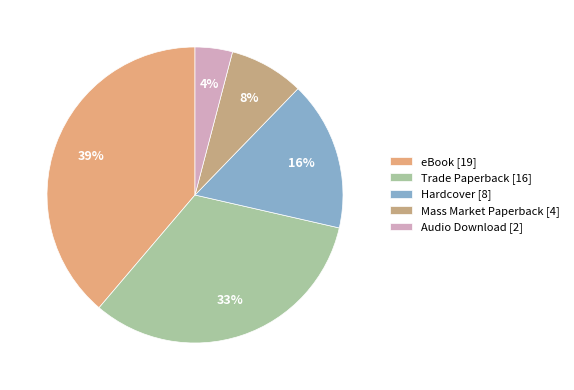

Which category has the biggest portion of the pie?

eBook